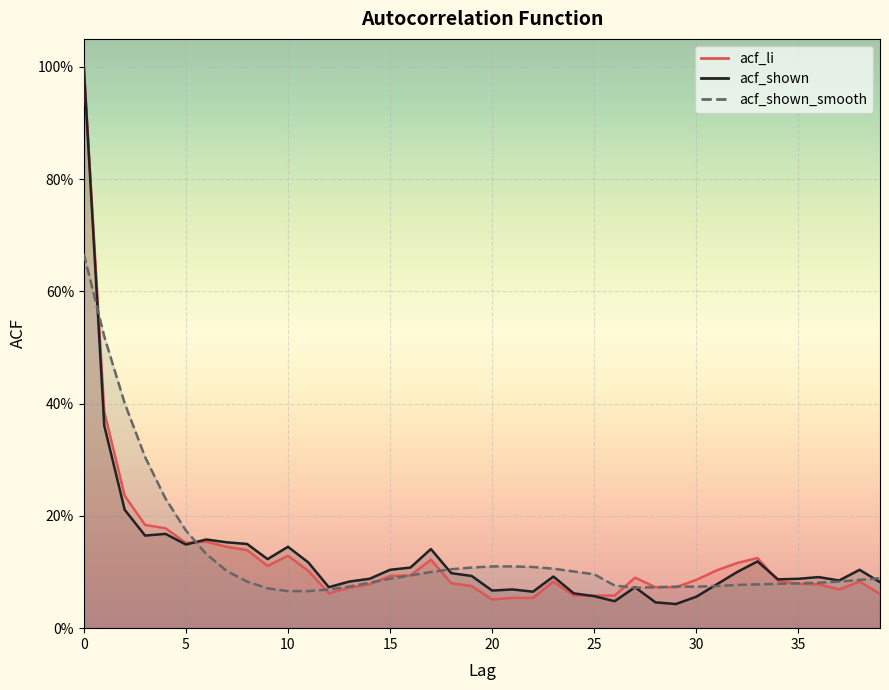

What is the value of the acf_shown_smooth point at the 8th from the left?

0.1